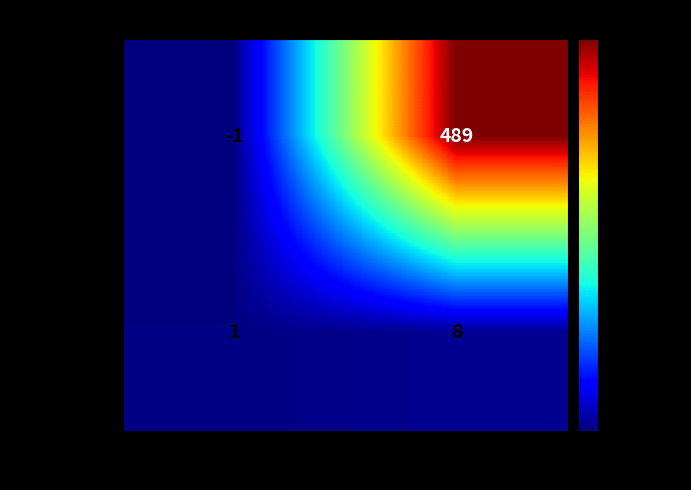

Rank the series at io_index from lowest to highest value.

d90493ef…, 3d520f98…